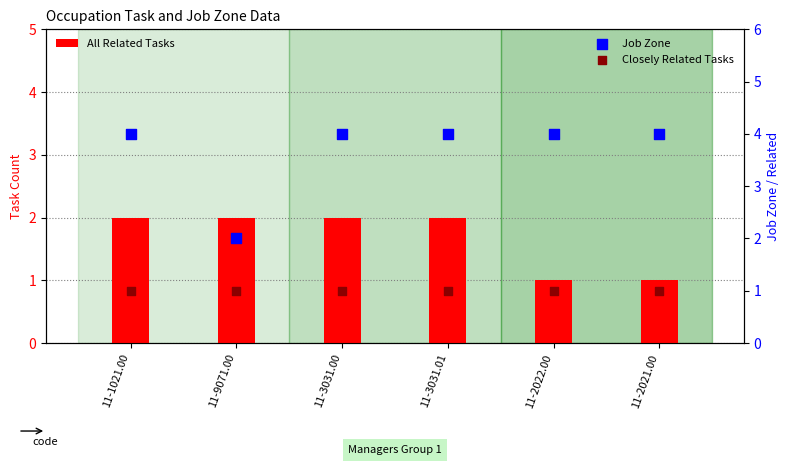

At which category is the sum across all series the highest?

11-1021.00